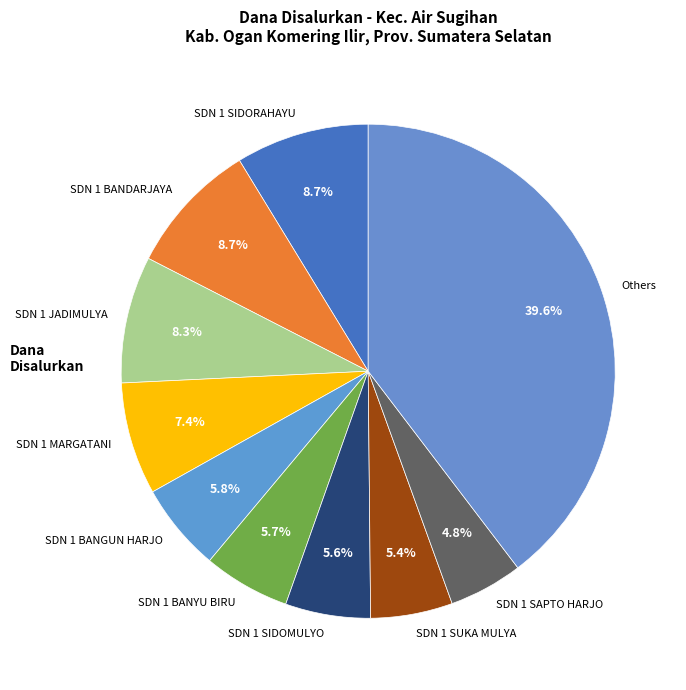

What is the largest slice in the pie chart?

Others